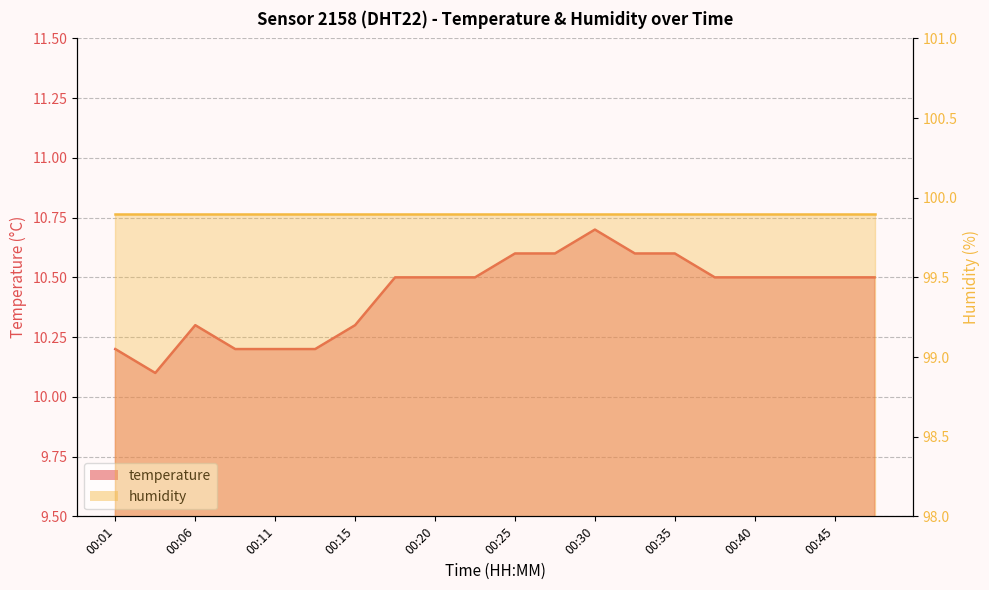

At which category does the data reach its first local peak?

00:06